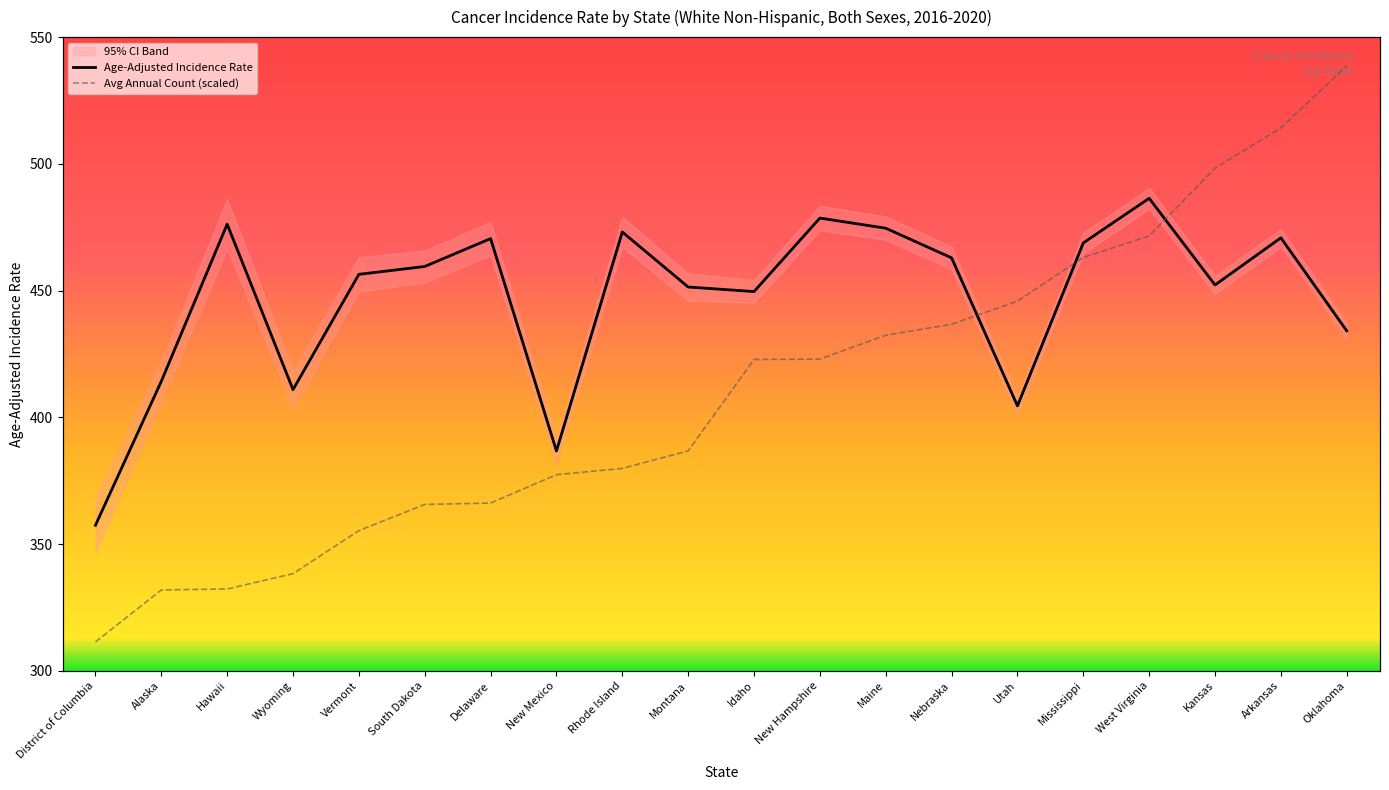

The Age-Adjusted Incidence Rate series shows 642.4 at New Mexico. True or false?

False